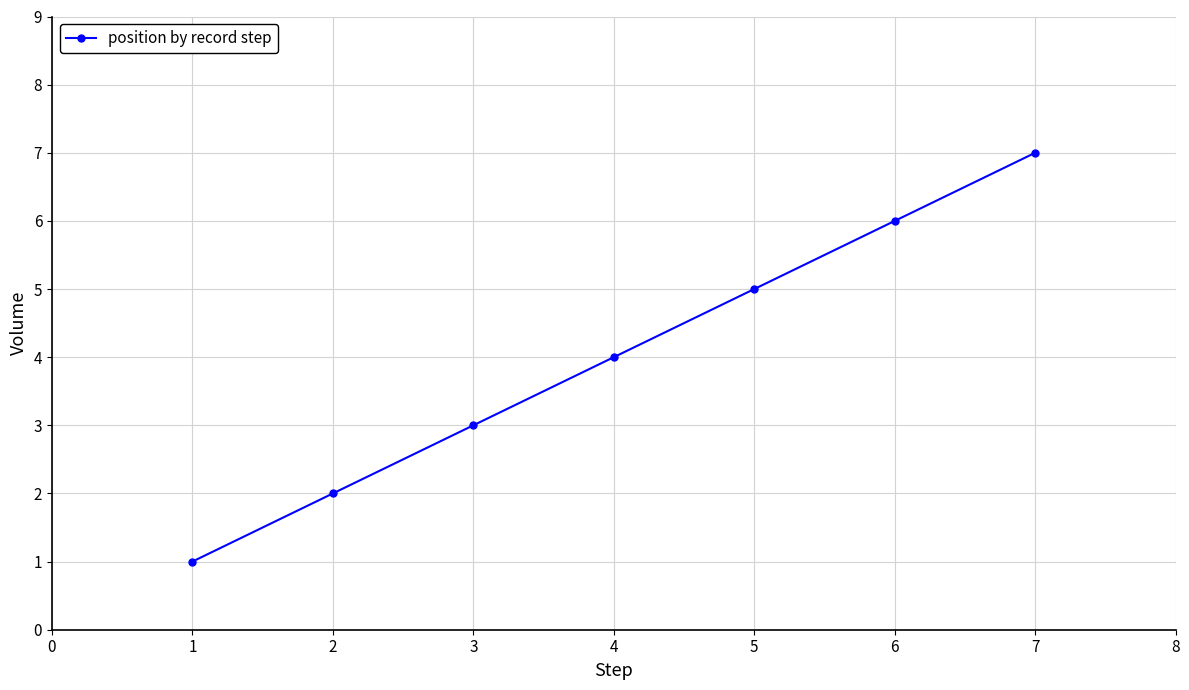

Count the values in the range 2 to 6.

5